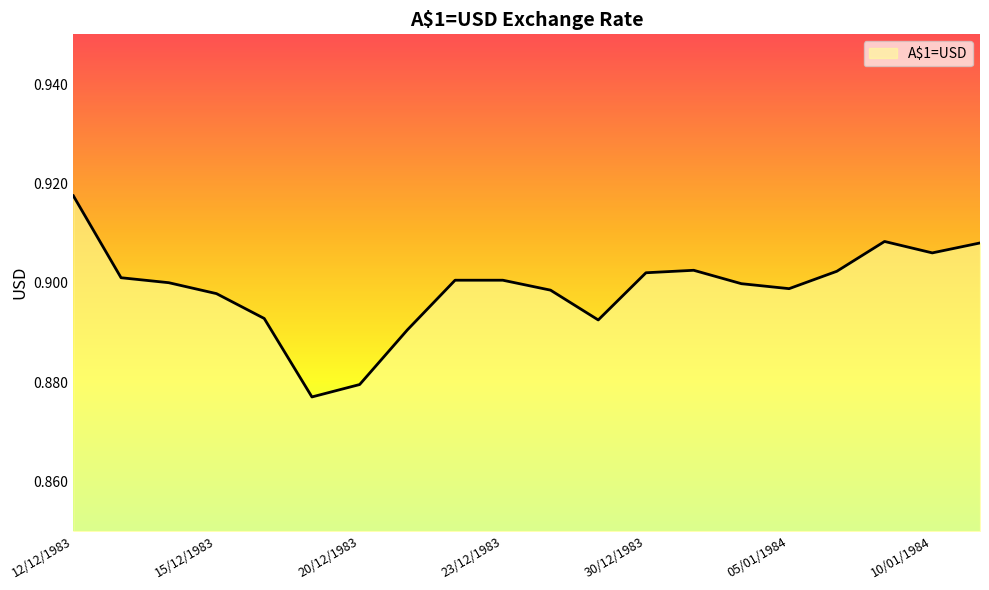

Does the chart display data point markers on the line(s)?

No